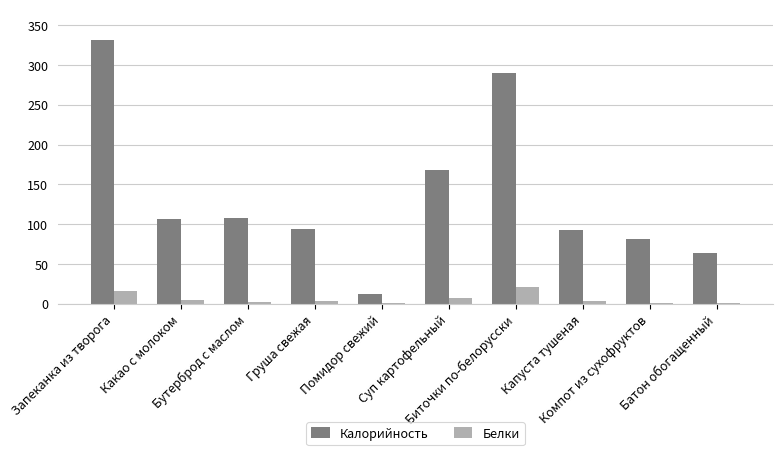

Is it true that Калорийность equals 169.4 at Бутерброд с маслом?

False